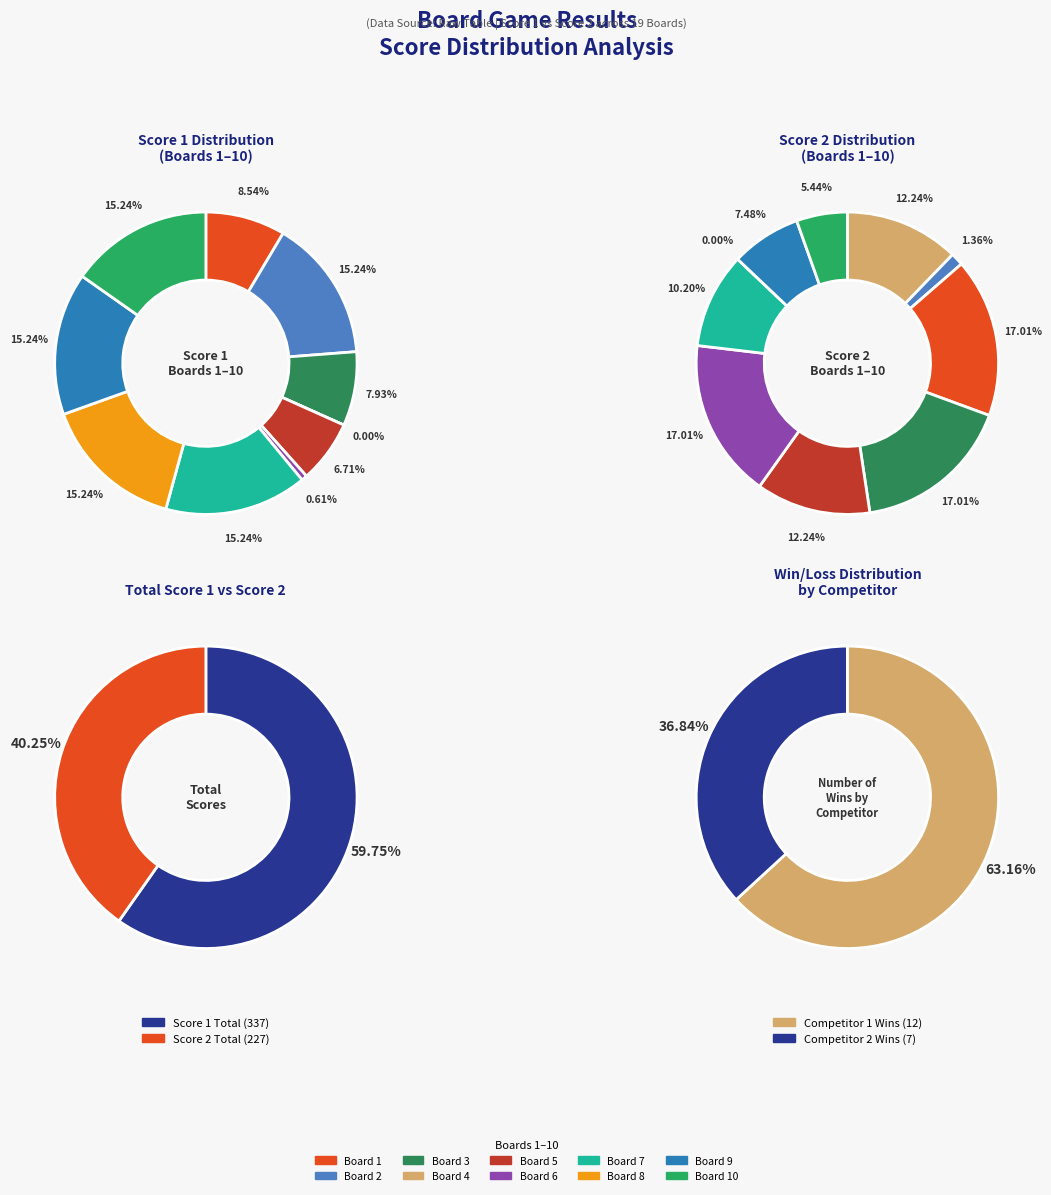

Is the sum of Board 16 and Board 10 greater than half?

No